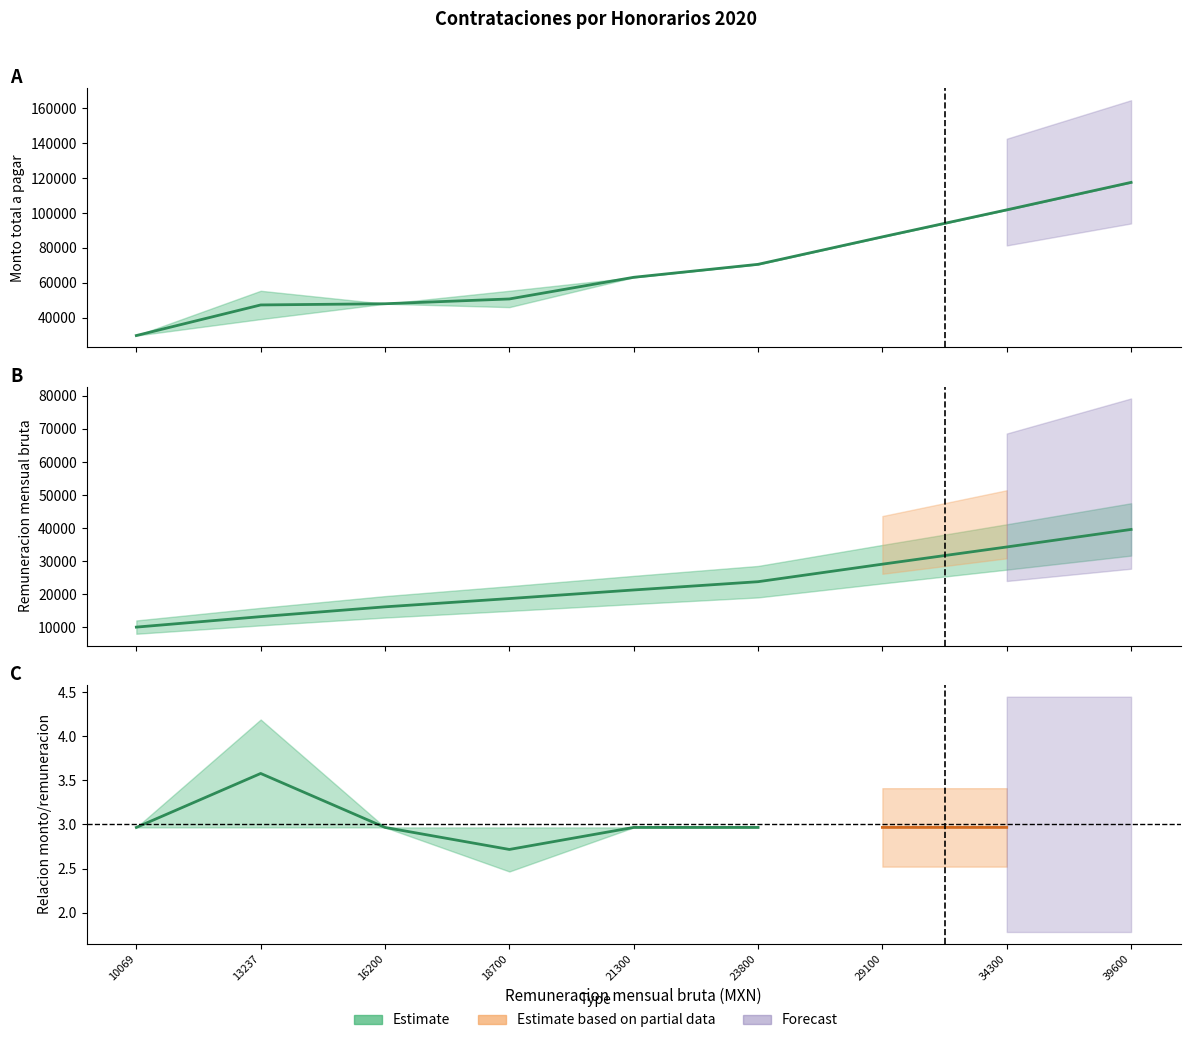

True or false: Monto total lower and Remuneracion mensual bruta cross at least once.

False